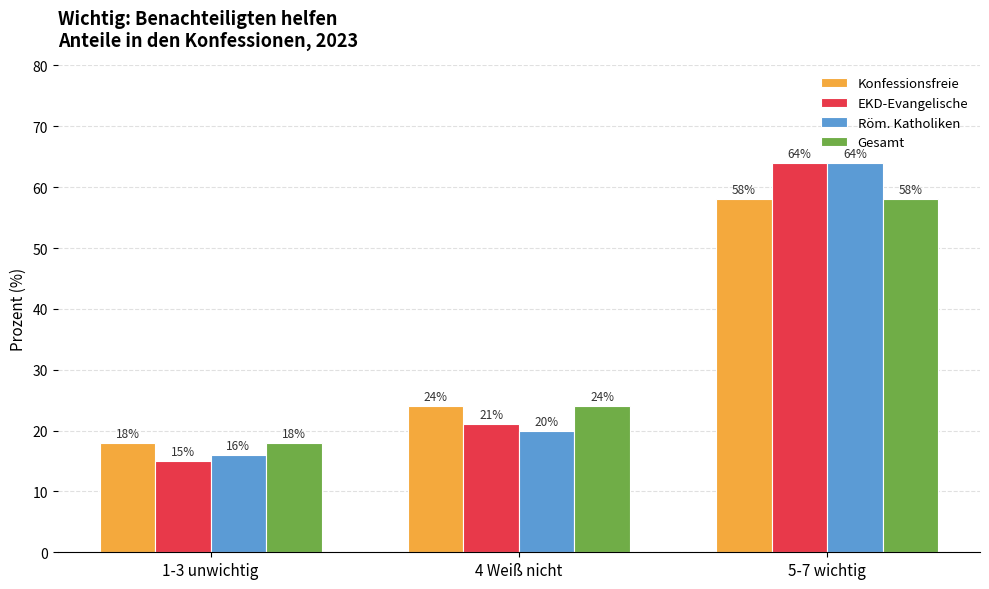

Read the EKD-Evangelische value at 1-3 unwichtig.

15